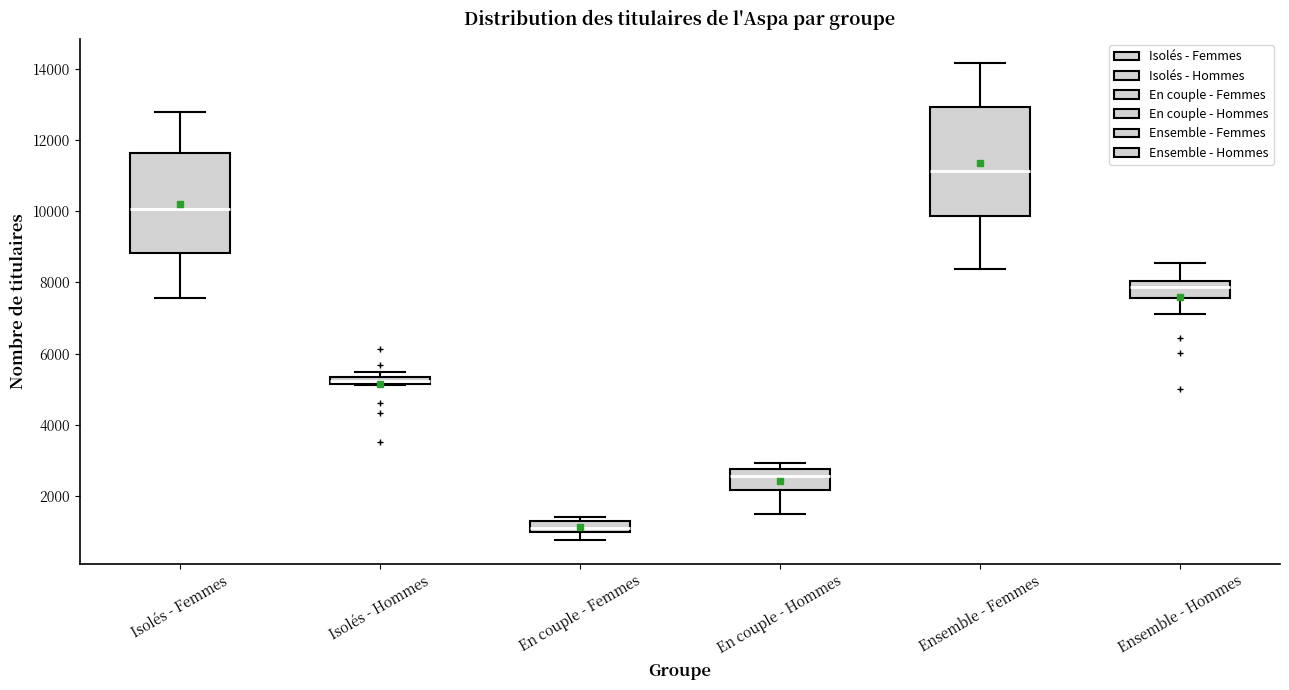

Where does the lower whisker of the box for Isolés - Femmes end on the y-axis? The values are not printed on the chart, so give them approximately, as read against the axis.

7600